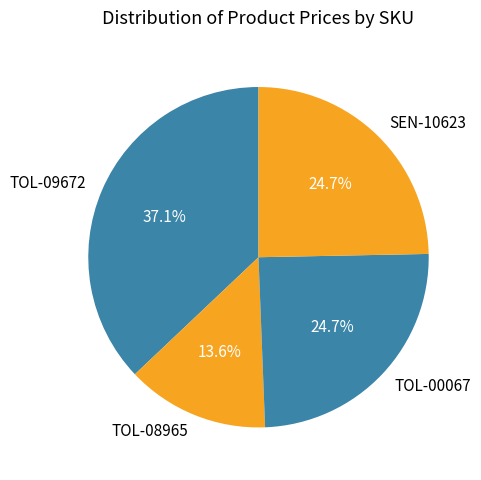

Do TOL-00067 and TOL-08965 together represent more than half of the pie?

No